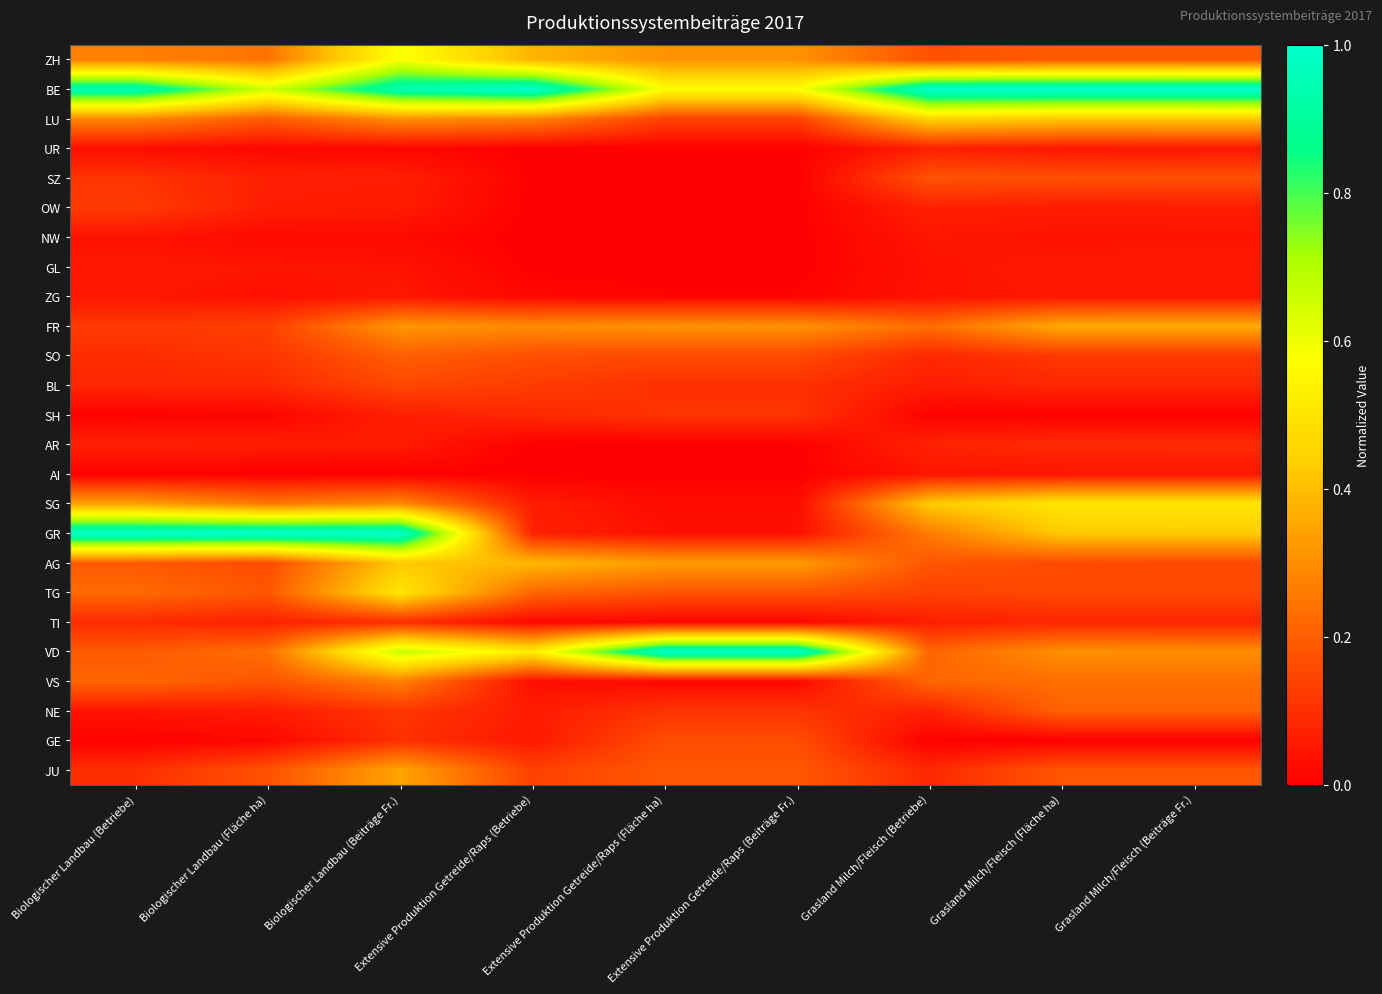

Reading left to right, transcribe all the data shown in this chart.

ZH: Biologischer Landbau (Betriebe)=0.3	Biologischer Landbau (Fläche ha)=0.2	Biologischer Landbau (Beiträge Fr.)=0.6	Extensive Produktion Getreide/Raps (Betriebe)=0.4	Extensive Produktion Getreide/Raps (Fläche ha)=0.3	Extensive Produktion Getreide/Raps (Beiträge Fr.)=0.3	Grasland Milch/Fleisch (Betriebe)=0.2	Grasland Milch/Fleisch (Fläche ha)=0.2	Grasland Milch/Fleisch (Beiträge Fr.)=0.2
BE: Biologischer Landbau (Betriebe)=0.9	Biologischer Landbau (Fläche ha)=0.6	Biologischer Landbau (Beiträge Fr.)=0.9	Extensive Produktion Getreide/Raps (Betriebe)=1.0	Extensive Produktion Getreide/Raps (Fläche ha)=0.6	Extensive Produktion Getreide/Raps (Beiträge Fr.)=0.6	Grasland Milch/Fleisch (Betriebe)=1.0	Grasland Milch/Fleisch (Fläche ha)=1.0	Grasland Milch/Fleisch (Beiträge Fr.)=1.0
LU: Biologischer Landbau (Betriebe)=0.3	Biologischer Landbau (Fläche ha)=0.2	Biologischer Landbau (Beiträge Fr.)=0.3	Extensive Produktion Getreide/Raps (Betriebe)=0.3	Extensive Produktion Getreide/Raps (Fläche ha)=0.1	Extensive Produktion Getreide/Raps (Beiträge Fr.)=0.1	Grasland Milch/Fleisch (Betriebe)=0.5	Grasland Milch/Fleisch (Fläche ha)=0.4	Grasland Milch/Fleisch (Beiträge Fr.)=0.4
UR: Biologischer Landbau (Betriebe)=0.0	Biologischer Landbau (Fläche ha)=0.0	Biologischer Landbau (Beiträge Fr.)=0.0	Extensive Produktion Getreide/Raps (Betriebe)=0.0	Extensive Produktion Getreide/Raps (Fläche ha)=0.0	Extensive Produktion Getreide/Raps (Beiträge Fr.)=0.0	Grasland Milch/Fleisch (Betriebe)=0.1	Grasland Milch/Fleisch (Fläche ha)=0.0	Grasland Milch/Fleisch (Beiträge Fr.)=0.1
SZ: Biologischer Landbau (Betriebe)=0.1	Biologischer Landbau (Fläche ha)=0.1	Biologischer Landbau (Beiträge Fr.)=0.1	Extensive Produktion Getreide/Raps (Betriebe)=0.0	Extensive Produktion Getreide/Raps (Fläche ha)=0.0	Extensive Produktion Getreide/Raps (Beiträge Fr.)=0.0	Grasland Milch/Fleisch (Betriebe)=0.2	Grasland Milch/Fleisch (Fläche ha)=0.2	Grasland Milch/Fleisch (Beiträge Fr.)=0.2
OW: Biologischer Landbau (Betriebe)=0.1	Biologischer Landbau (Fläche ha)=0.1	Biologischer Landbau (Beiträge Fr.)=0.1	Extensive Produktion Getreide/Raps (Betriebe)=0.0	Extensive Produktion Getreide/Raps (Fläche ha)=0.0	Extensive Produktion Getreide/Raps (Beiträge Fr.)=0.0	Grasland Milch/Fleisch (Betriebe)=0.1	Grasland Milch/Fleisch (Fläche ha)=0.1	Grasland Milch/Fleisch (Beiträge Fr.)=0.1
NW: Biologischer Landbau (Betriebe)=0.0	Biologischer Landbau (Fläche ha)=0.0	Biologischer Landbau (Beiträge Fr.)=0.0	Extensive Produktion Getreide/Raps (Betriebe)=0.0	Extensive Produktion Getreide/Raps (Fläche ha)=0.0	Extensive Produktion Getreide/Raps (Beiträge Fr.)=0.0	Grasland Milch/Fleisch (Betriebe)=0.0	Grasland Milch/Fleisch (Fläche ha)=0.0	Grasland Milch/Fleisch (Beiträge Fr.)=0.0
GL: Biologischer Landbau (Betriebe)=0.1	Biologischer Landbau (Fläche ha)=0.0	Biologischer Landbau (Beiträge Fr.)=0.0	Extensive Produktion Getreide/Raps (Betriebe)=0.0	Extensive Produktion Getreide/Raps (Fläche ha)=0.0	Extensive Produktion Getreide/Raps (Beiträge Fr.)=0.0	Grasland Milch/Fleisch (Betriebe)=0.0	Grasland Milch/Fleisch (Fläche ha)=0.1	Grasland Milch/Fleisch (Beiträge Fr.)=0.1
ZG: Biologischer Landbau (Betriebe)=0.0	Biologischer Landbau (Fläche ha)=0.0	Biologischer Landbau (Beiträge Fr.)=0.0	Extensive Produktion Getreide/Raps (Betriebe)=0.0	Extensive Produktion Getreide/Raps (Fläche ha)=0.0	Extensive Produktion Getreide/Raps (Beiträge Fr.)=0.0	Grasland Milch/Fleisch (Betriebe)=0.0	Grasland Milch/Fleisch (Fläche ha)=0.0	Grasland Milch/Fleisch (Beiträge Fr.)=0.0
FR: Biologischer Landbau (Betriebe)=0.1	Biologischer Landbau (Fläche ha)=0.1	Biologischer Landbau (Beiträge Fr.)=0.3	Extensive Produktion Getreide/Raps (Betriebe)=0.3	Extensive Produktion Getreide/Raps (Fläche ha)=0.3	Extensive Produktion Getreide/Raps (Beiträge Fr.)=0.3	Grasland Milch/Fleisch (Betriebe)=0.2	Grasland Milch/Fleisch (Fläche ha)=0.4	Grasland Milch/Fleisch (Beiträge Fr.)=0.4
SO: Biologischer Landbau (Betriebe)=0.1	Biologischer Landbau (Fläche ha)=0.1	Biologischer Landbau (Beiträge Fr.)=0.2	Extensive Produktion Getreide/Raps (Betriebe)=0.2	Extensive Produktion Getreide/Raps (Fläche ha)=0.2	Extensive Produktion Getreide/Raps (Beiträge Fr.)=0.2	Grasland Milch/Fleisch (Betriebe)=0.1	Grasland Milch/Fleisch (Fläche ha)=0.1	Grasland Milch/Fleisch (Beiträge Fr.)=0.1
BL: Biologischer Landbau (Betriebe)=0.1	Biologischer Landbau (Fläche ha)=0.1	Biologischer Landbau (Beiträge Fr.)=0.2	Extensive Produktion Getreide/Raps (Betriebe)=0.1	Extensive Produktion Getreide/Raps (Fläche ha)=0.1	Extensive Produktion Getreide/Raps (Beiträge Fr.)=0.1	Grasland Milch/Fleisch (Betriebe)=0.1	Grasland Milch/Fleisch (Fläche ha)=0.1	Grasland Milch/Fleisch (Beiträge Fr.)=0.1
SH: Biologischer Landbau (Betriebe)=0.0	Biologischer Landbau (Fläche ha)=0.0	Biologischer Landbau (Beiträge Fr.)=0.1	Extensive Produktion Getreide/Raps (Betriebe)=0.1	Extensive Produktion Getreide/Raps (Fläche ha)=0.1	Extensive Produktion Getreide/Raps (Beiträge Fr.)=0.1	Grasland Milch/Fleisch (Betriebe)=0.0	Grasland Milch/Fleisch (Fläche ha)=0.0	Grasland Milch/Fleisch (Beiträge Fr.)=0.0
AR: Biologischer Landbau (Betriebe)=0.1	Biologischer Landbau (Fläche ha)=0.1	Biologischer Landbau (Beiträge Fr.)=0.1	Extensive Produktion Getreide/Raps (Betriebe)=0.0	Extensive Produktion Getreide/Raps (Fläche ha)=0.0	Extensive Produktion Getreide/Raps (Beiträge Fr.)=0.0	Grasland Milch/Fleisch (Betriebe)=0.1	Grasland Milch/Fleisch (Fläche ha)=0.1	Grasland Milch/Fleisch (Beiträge Fr.)=0.1
AI: Biologischer Landbau (Betriebe)=0.0	Biologischer Landbau (Fläche ha)=0.0	Biologischer Landbau (Beiträge Fr.)=0.0	Extensive Produktion Getreide/Raps (Betriebe)=0.0	Extensive Produktion Getreide/Raps (Fläche ha)=0.0	Extensive Produktion Getreide/Raps (Beiträge Fr.)=0.0	Grasland Milch/Fleisch (Betriebe)=0.0	Grasland Milch/Fleisch (Fläche ha)=0.0	Grasland Milch/Fleisch (Beiträge Fr.)=0.0
SG: Biologischer Landbau (Betriebe)=0.3	Biologischer Landbau (Fläche ha)=0.3	Biologischer Landbau (Beiträge Fr.)=0.3	Extensive Produktion Getreide/Raps (Betriebe)=0.1	Extensive Produktion Getreide/Raps (Fläche ha)=0.0	Extensive Produktion Getreide/Raps (Beiträge Fr.)=0.0	Grasland Milch/Fleisch (Betriebe)=0.4	Grasland Milch/Fleisch (Fläche ha)=0.5	Grasland Milch/Fleisch (Beiträge Fr.)=0.5
GR: Biologischer Landbau (Betriebe)=1.0	Biologischer Landbau (Fläche ha)=1.0	Biologischer Landbau (Beiträge Fr.)=1.0	Extensive Produktion Getreide/Raps (Betriebe)=0.1	Extensive Produktion Getreide/Raps (Fläche ha)=0.0	Extensive Produktion Getreide/Raps (Beiträge Fr.)=0.0	Grasland Milch/Fleisch (Betriebe)=0.3	Grasland Milch/Fleisch (Fläche ha)=0.4	Grasland Milch/Fleisch (Beiträge Fr.)=0.4
AG: Biologischer Landbau (Betriebe)=0.2	Biologischer Landbau (Fläche ha)=0.2	Biologischer Landbau (Beiträge Fr.)=0.4	Extensive Produktion Getreide/Raps (Betriebe)=0.4	Extensive Produktion Getreide/Raps (Fläche ha)=0.3	Extensive Produktion Getreide/Raps (Beiträge Fr.)=0.3	Grasland Milch/Fleisch (Betriebe)=0.2	Grasland Milch/Fleisch (Fläche ha)=0.2	Grasland Milch/Fleisch (Beiträge Fr.)=0.2
TG: Biologischer Landbau (Betriebe)=0.2	Biologischer Landbau (Fläche ha)=0.2	Biologischer Landbau (Beiträge Fr.)=0.5	Extensive Produktion Getreide/Raps (Betriebe)=0.2	Extensive Produktion Getreide/Raps (Fläche ha)=0.2	Extensive Produktion Getreide/Raps (Beiträge Fr.)=0.2	Grasland Milch/Fleisch (Betriebe)=0.1	Grasland Milch/Fleisch (Fläche ha)=0.2	Grasland Milch/Fleisch (Beiträge Fr.)=0.2
TI: Biologischer Landbau (Betriebe)=0.1	Biologischer Landbau (Fläche ha)=0.1	Biologischer Landbau (Beiträge Fr.)=0.1	Extensive Produktion Getreide/Raps (Betriebe)=0.0	Extensive Produktion Getreide/Raps (Fläche ha)=0.0	Extensive Produktion Getreide/Raps (Beiträge Fr.)=0.0	Grasland Milch/Fleisch (Betriebe)=0.1	Grasland Milch/Fleisch (Fläche ha)=0.1	Grasland Milch/Fleisch (Beiträge Fr.)=0.1
VD: Biologischer Landbau (Betriebe)=0.2	Biologischer Landbau (Fläche ha)=0.2	Biologischer Landbau (Beiträge Fr.)=0.7	Extensive Produktion Getreide/Raps (Betriebe)=0.5	Extensive Produktion Getreide/Raps (Fläche ha)=1.0	Extensive Produktion Getreide/Raps (Beiträge Fr.)=1.0	Grasland Milch/Fleisch (Betriebe)=0.2	Grasland Milch/Fleisch (Fläche ha)=0.3	Grasland Milch/Fleisch (Beiträge Fr.)=0.3
VS: Biologischer Landbau (Betriebe)=0.2	Biologischer Landbau (Fläche ha)=0.2	Biologischer Landbau (Beiträge Fr.)=0.3	Extensive Produktion Getreide/Raps (Betriebe)=0.0	Extensive Produktion Getreide/Raps (Fläche ha)=0.0	Extensive Produktion Getreide/Raps (Beiträge Fr.)=0.0	Grasland Milch/Fleisch (Betriebe)=0.2	Grasland Milch/Fleisch (Fläche ha)=0.2	Grasland Milch/Fleisch (Beiträge Fr.)=0.2
NE: Biologischer Landbau (Betriebe)=0.0	Biologischer Landbau (Fläche ha)=0.1	Biologischer Landbau (Beiträge Fr.)=0.1	Extensive Produktion Getreide/Raps (Betriebe)=0.1	Extensive Produktion Getreide/Raps (Fläche ha)=0.1	Extensive Produktion Getreide/Raps (Beiträge Fr.)=0.1	Grasland Milch/Fleisch (Betriebe)=0.1	Grasland Milch/Fleisch (Fläche ha)=0.2	Grasland Milch/Fleisch (Beiträge Fr.)=0.2
GE: Biologischer Landbau (Betriebe)=0.0	Biologischer Landbau (Fläche ha)=0.0	Biologischer Landbau (Beiträge Fr.)=0.1	Extensive Produktion Getreide/Raps (Betriebe)=0.1	Extensive Produktion Getreide/Raps (Fläche ha)=0.2	Extensive Produktion Getreide/Raps (Beiträge Fr.)=0.2	Grasland Milch/Fleisch (Betriebe)=0.0	Grasland Milch/Fleisch (Fläche ha)=0.0	Grasland Milch/Fleisch (Beiträge Fr.)=0.0
JU: Biologischer Landbau (Betriebe)=0.1	Biologischer Landbau (Fläche ha)=0.2	Biologischer Landbau (Beiträge Fr.)=0.3	Extensive Produktion Getreide/Raps (Betriebe)=0.1	Extensive Produktion Getreide/Raps (Fläche ha)=0.2	Extensive Produktion Getreide/Raps (Beiträge Fr.)=0.2	Grasland Milch/Fleisch (Betriebe)=0.1	Grasland Milch/Fleisch (Fläche ha)=0.2	Grasland Milch/Fleisch (Beiträge Fr.)=0.2